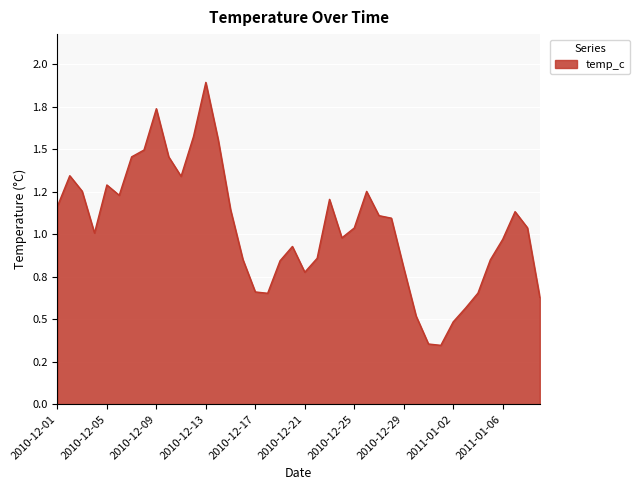

Is this an area chart (filled region under the line)?

Yes